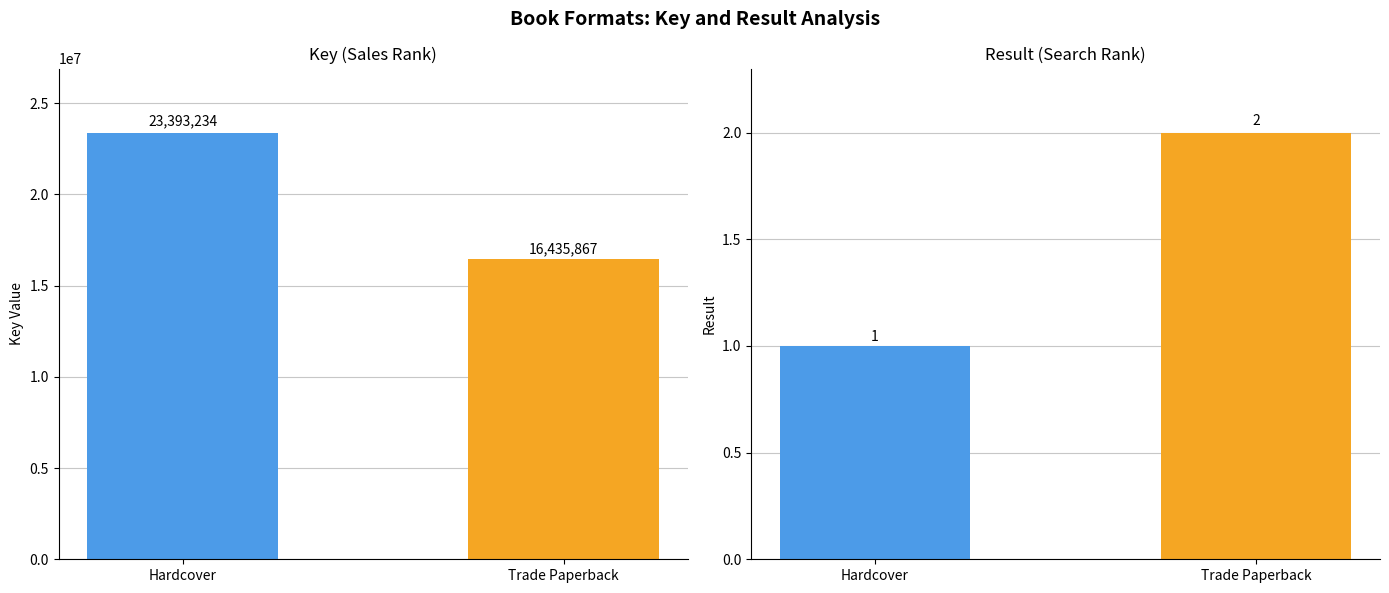

How many Result values are between 1 and 2?

2